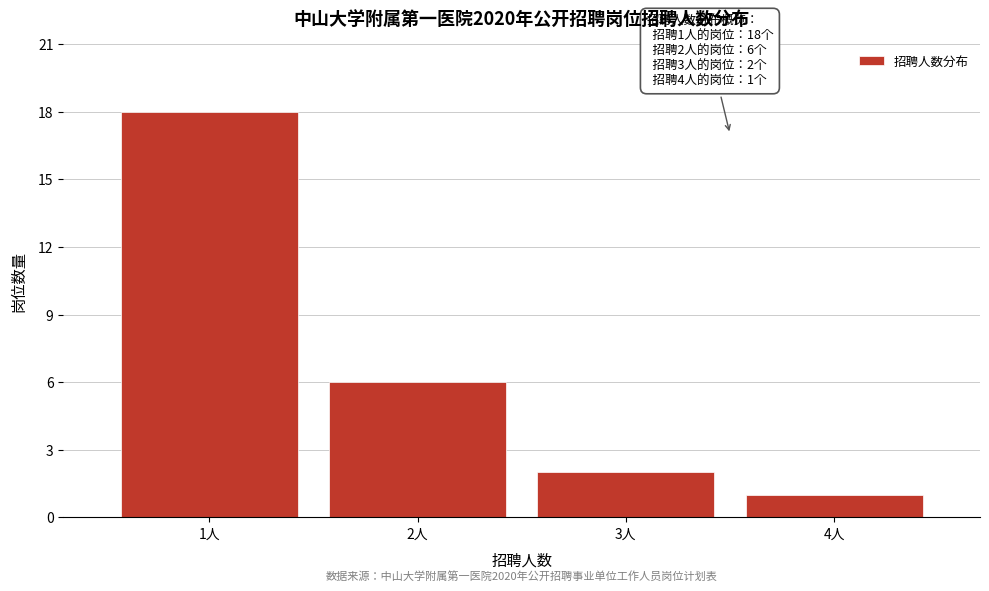

Reading left to right, extract all data points from this chart.

18	6	2	1